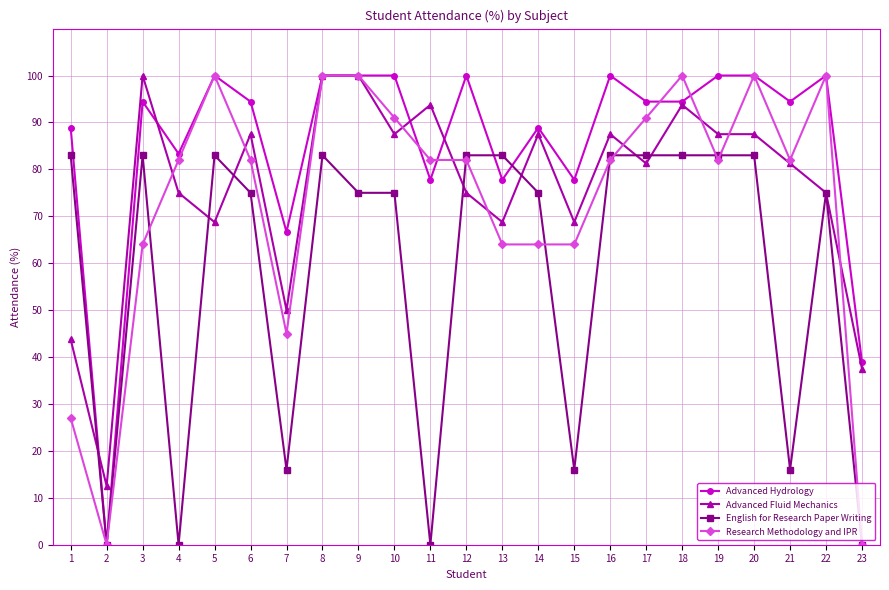

Where is the first local maximum for Advanced Fluid Mechanics?

3